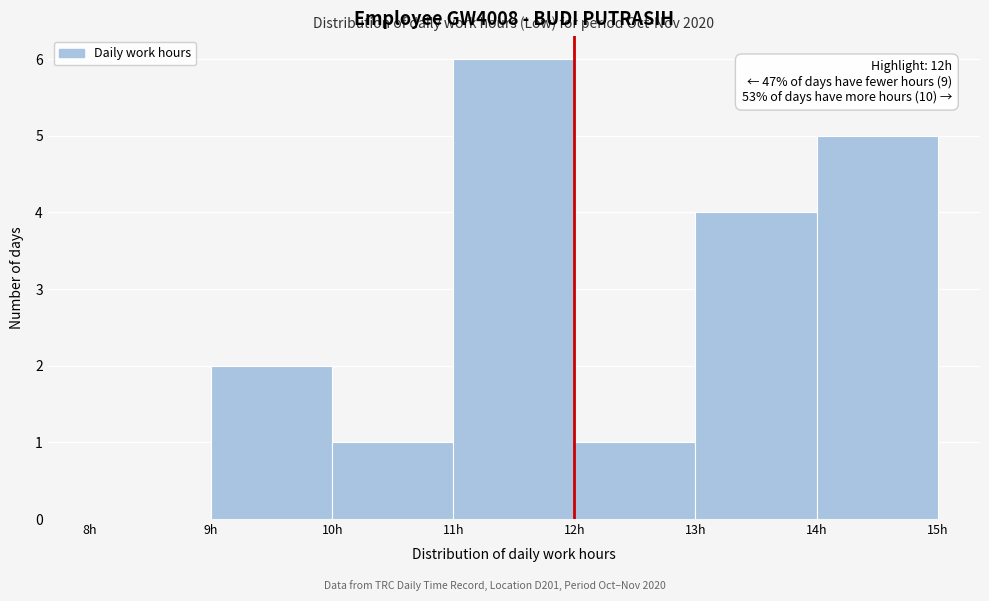

Which range on the x-axis has the tallest bar?

11 to 12